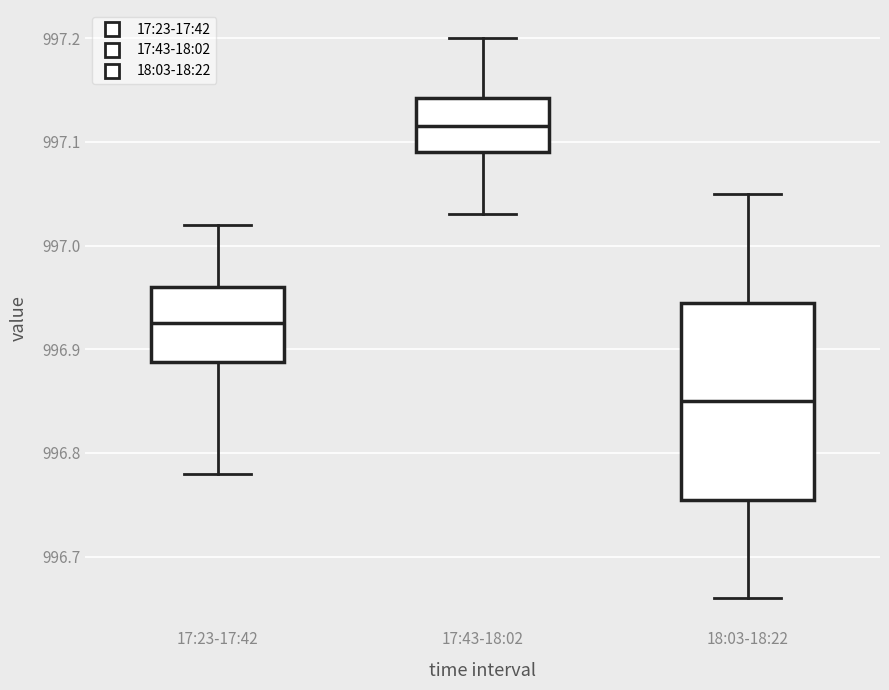

Which box has the highest median line?

17:43-18:02